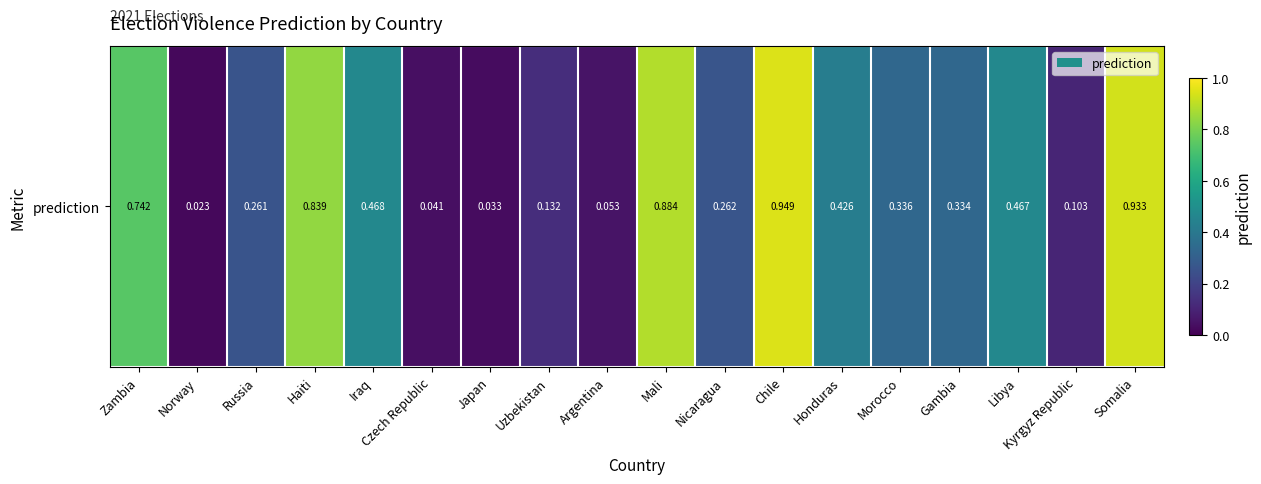

What is the maximum value shown in the chart?

0.9